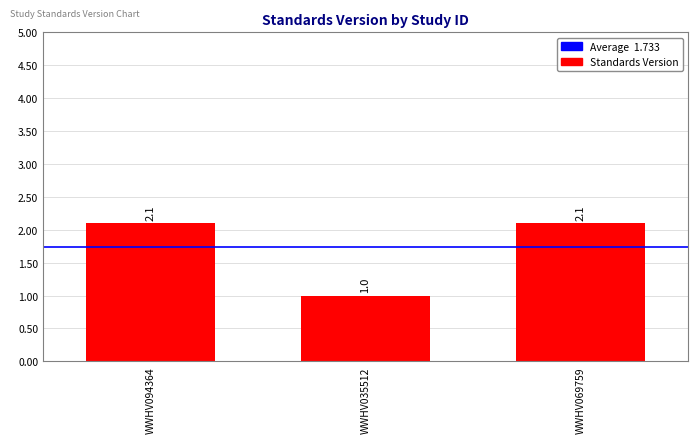

What is the maximum value shown in the chart?

2.1